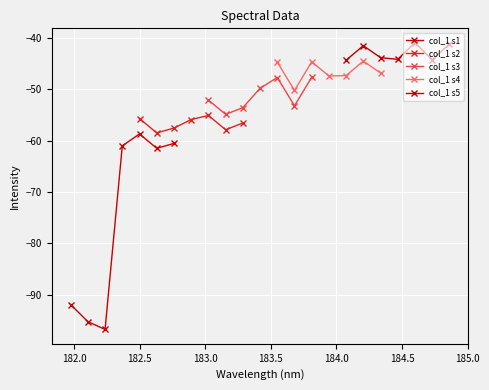

What are all the series names shown in the legend?

col_1 s1, col_1 s2, col_1 s3, col_1 s4, col_1 s5